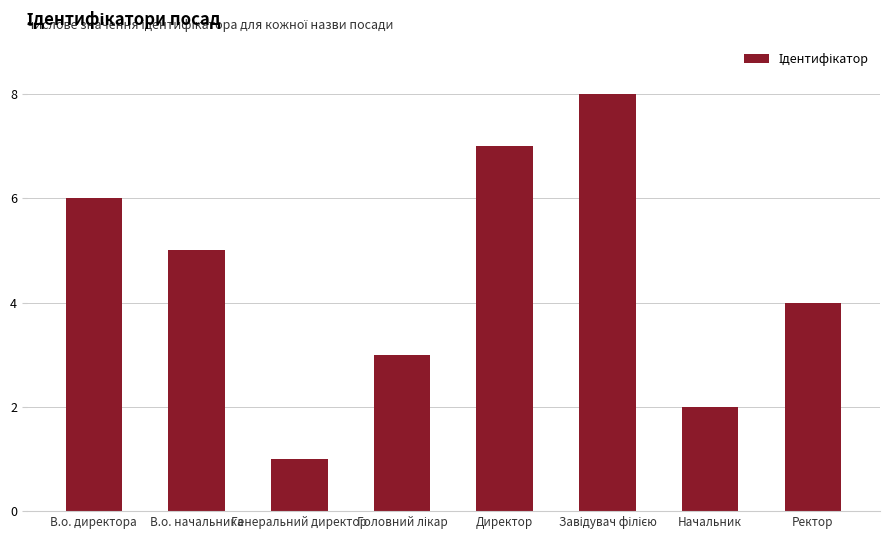

What is the sum of all values?

36